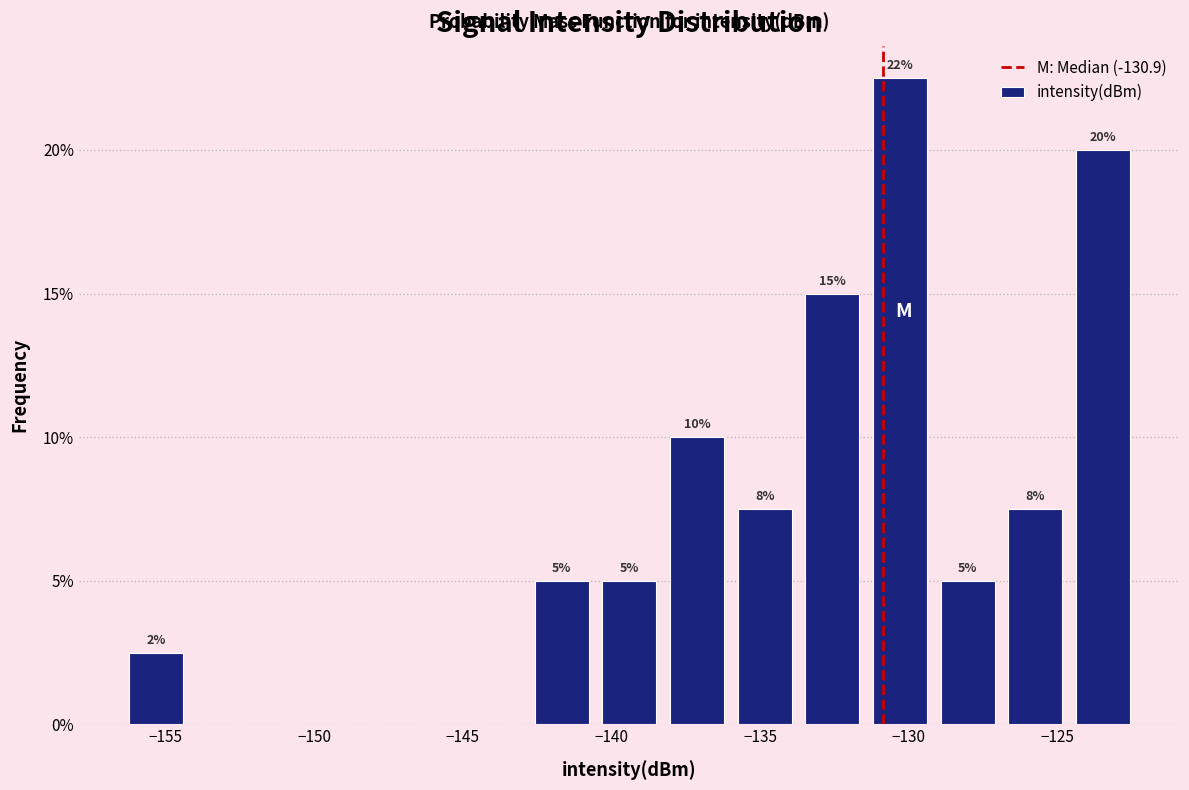

Over which range of the x-axis is the bar tallest?

-131.5 to -129.0